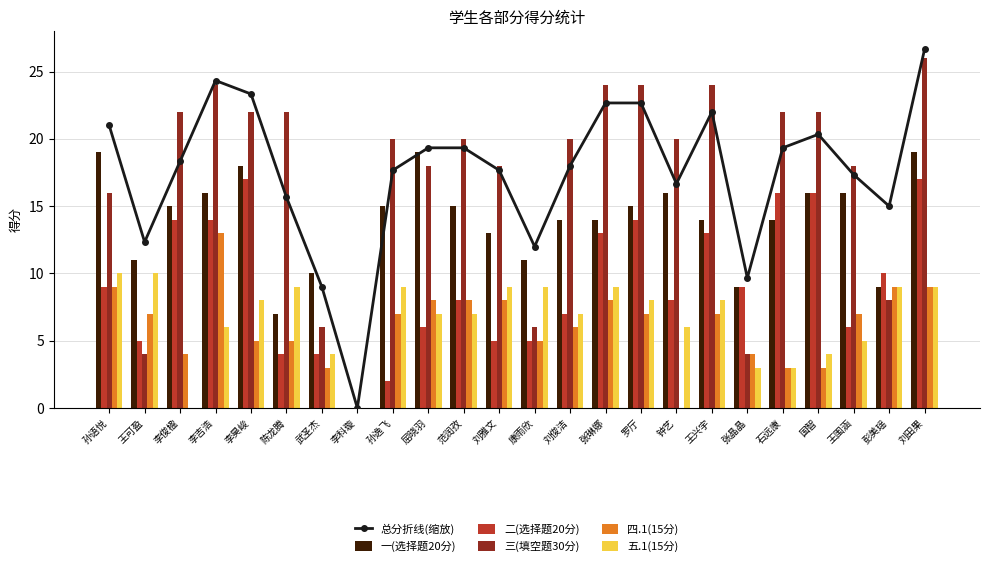

At how many categories does at least one series exceed 8?

23